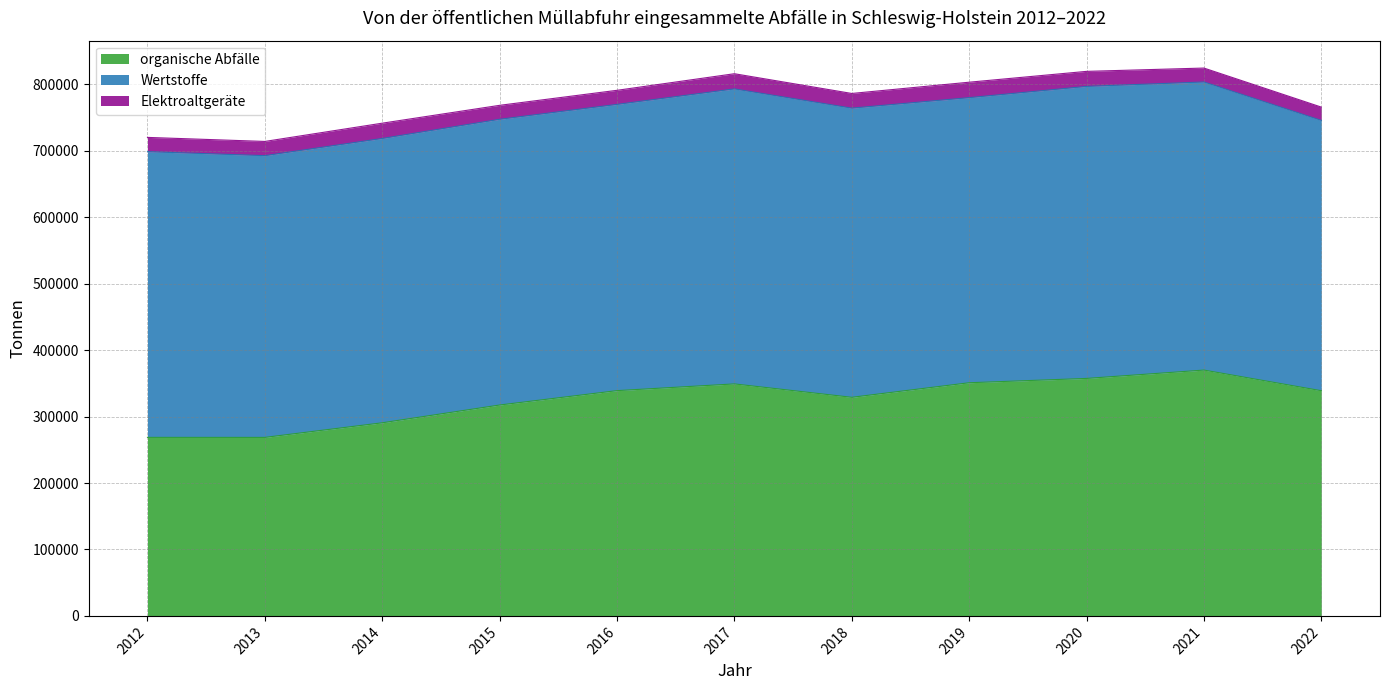

True or false: Elektroaltgeräte has a value of 6788.0 at 2015.

False